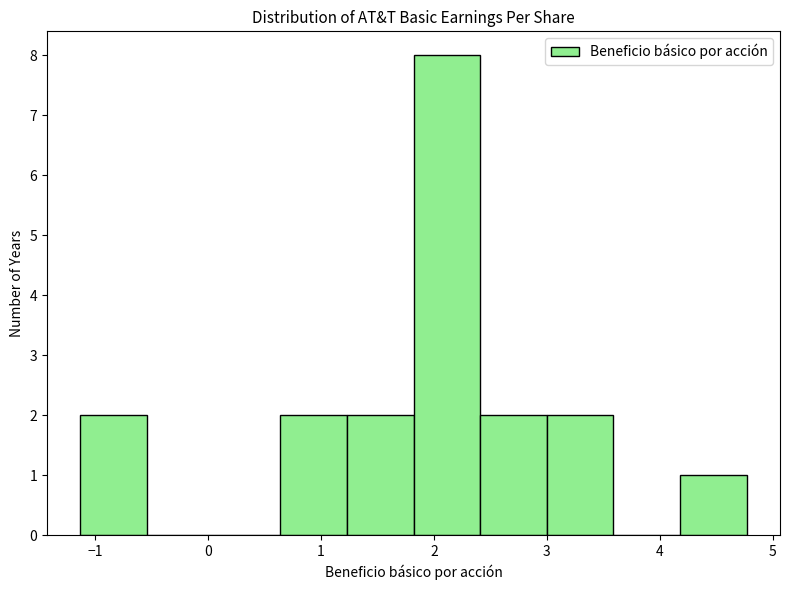

Reading left to right, list every bar in this chart as the range it spans on the x-axis followed by its height. Neither the bar edges nor the heights are printed on the chart, so give them approximately, as read against the axes.

-1.13 to -0.54: 2
-0.54 to 0.05: 0
0.05 to 0.64: 0
0.64 to 1.23: 2
1.23 to 1.82: 2
1.82 to 2.41: 8
2.41 to 3.00: 2
3.00 to 3.59: 2
3.59 to 4.18: 0
4.18 to 4.77: 1